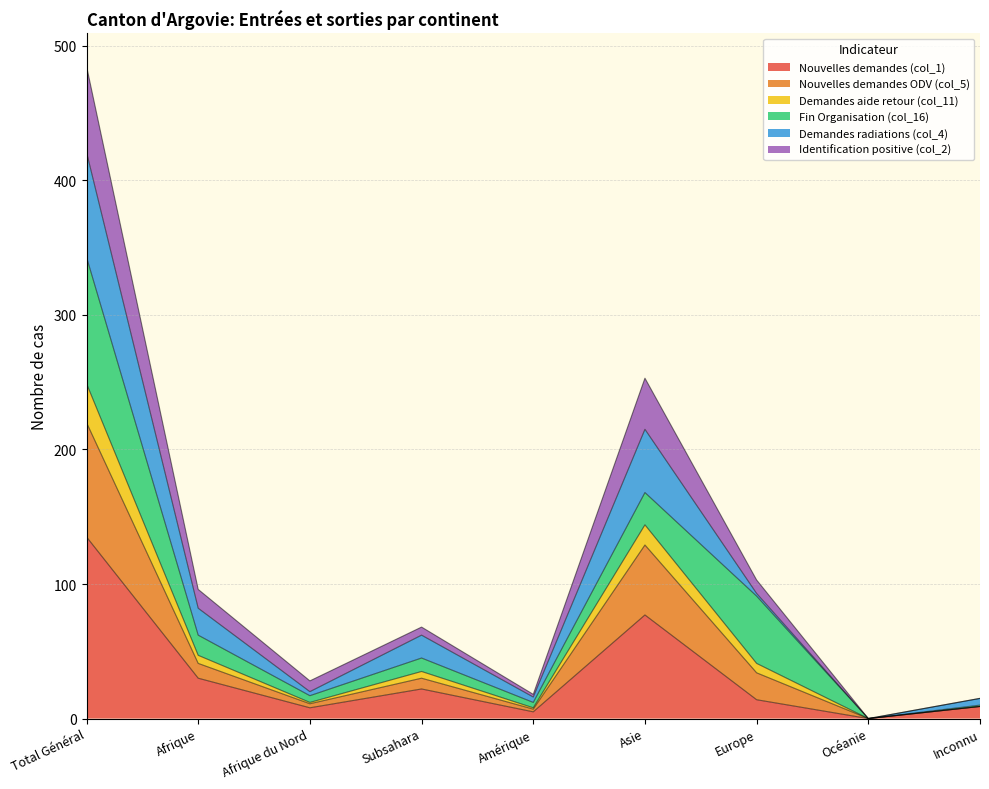

What is the label of the 8th point from the right?

Afrique